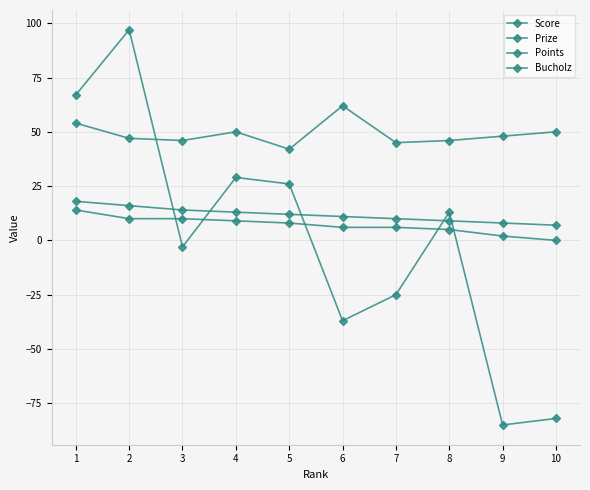

True or false: Prize has a value of 18 at 1.

True